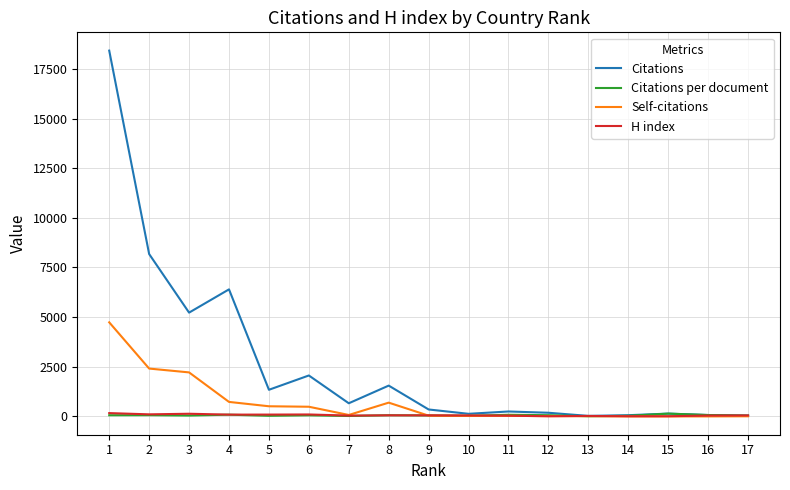

What is the greatest value displayed?

18419.0